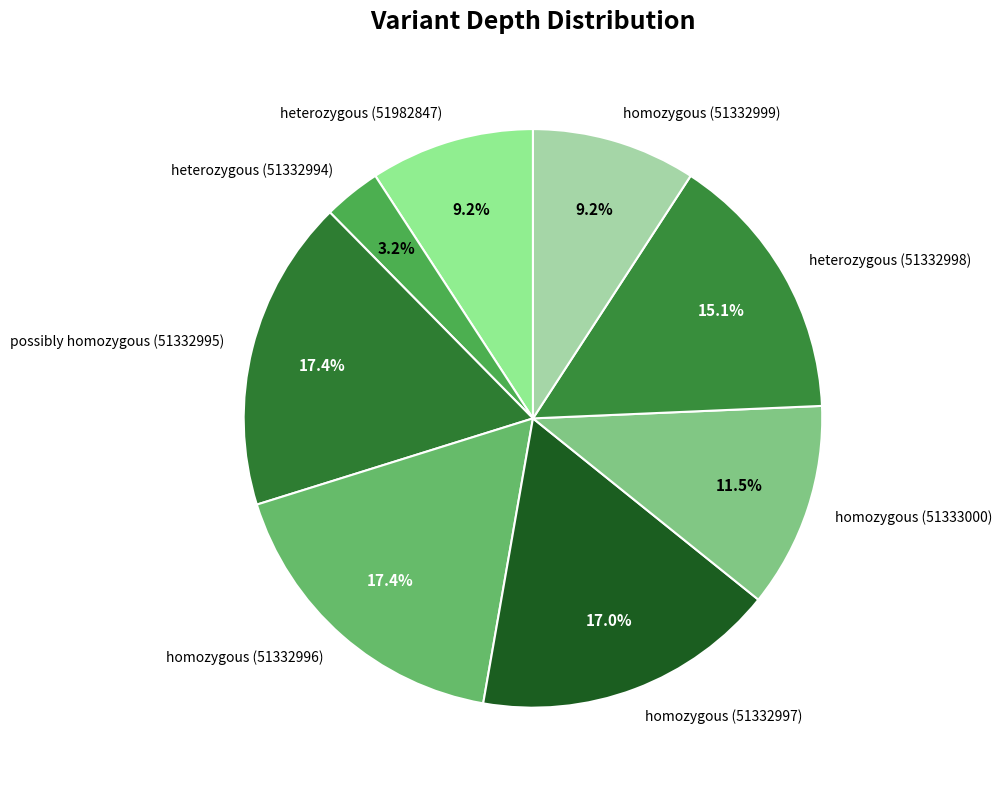

Does heterozygous (51982847) represent more than half of the total?

No